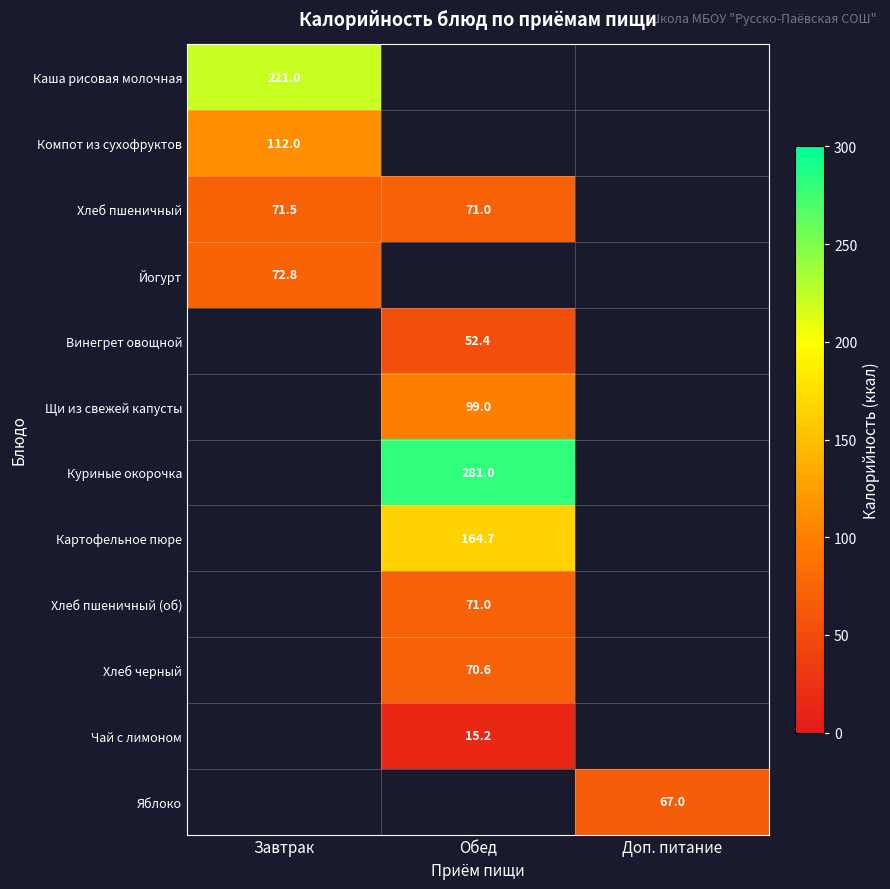

Is it true that Хлеб пшеничный (об) equals 71.0 at Обед?

True